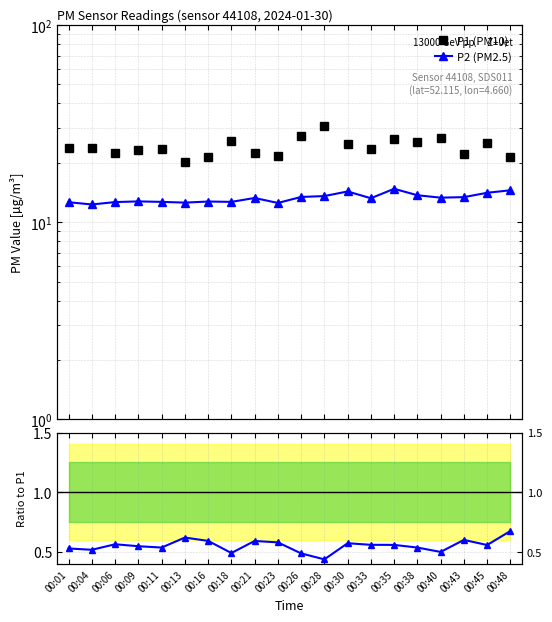

Rank the series by their maximum value, from highest to lowest.

P1 (PM10), P2 (PM2.5), Ratio P2/P1